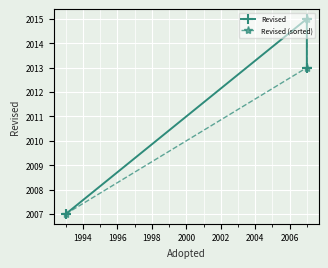

What are all the series names shown in the legend?

Revised, Revised (sorted)